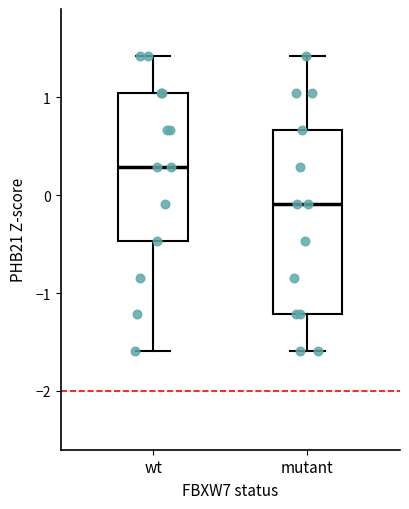

Reading left to right, read every box against the y-axis: the position of its median line, the range the box covers, and the ends of its whiskers. The values are not printed on the chart, so give them approximately, as read against the axis.

wt: median 0.3, box -0.5 to 1.0, whiskers -1.6 to 1.4
mutant: median -0.1, box -1.2 to 0.7, whiskers -1.6 to 1.4